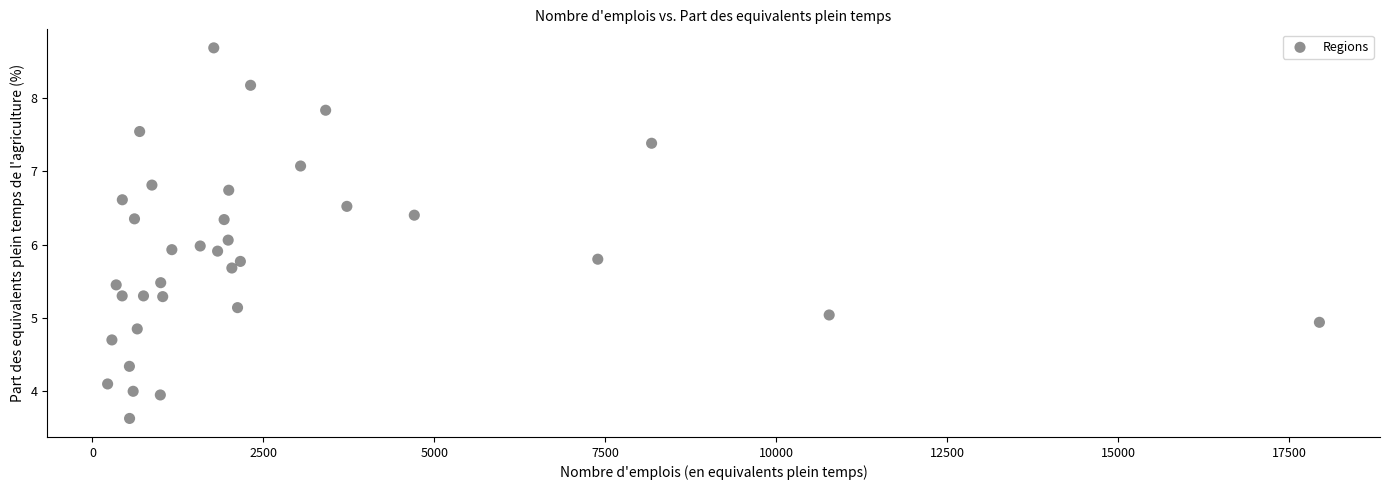

What is the range of X values (max minus min)?

17718.0